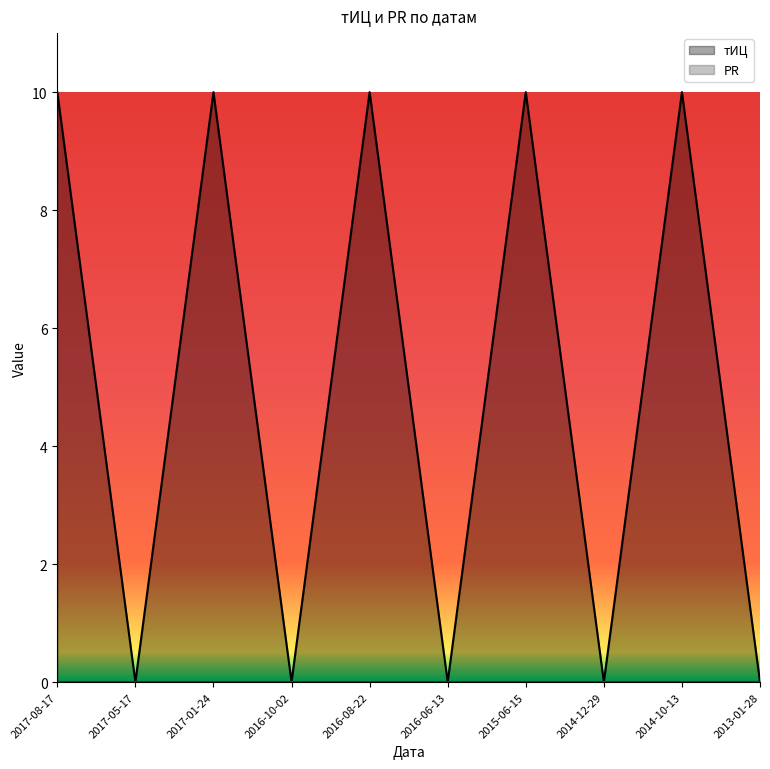

Is it true that the value at 2015-06-15 is 15?

False